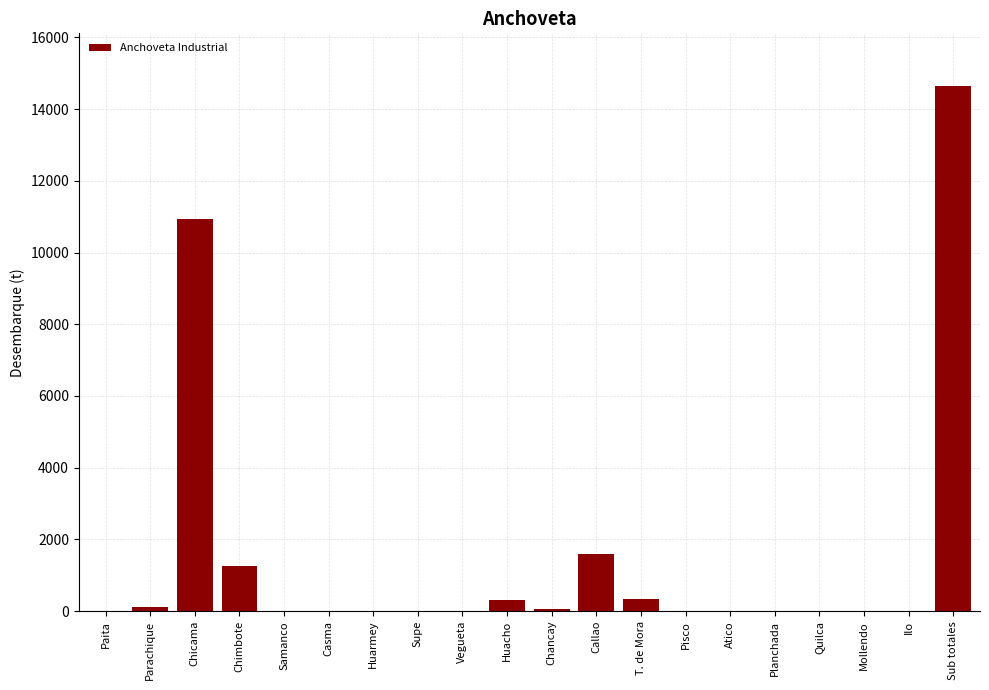

Which label corresponds to the largest value in the chart?

Sub totales